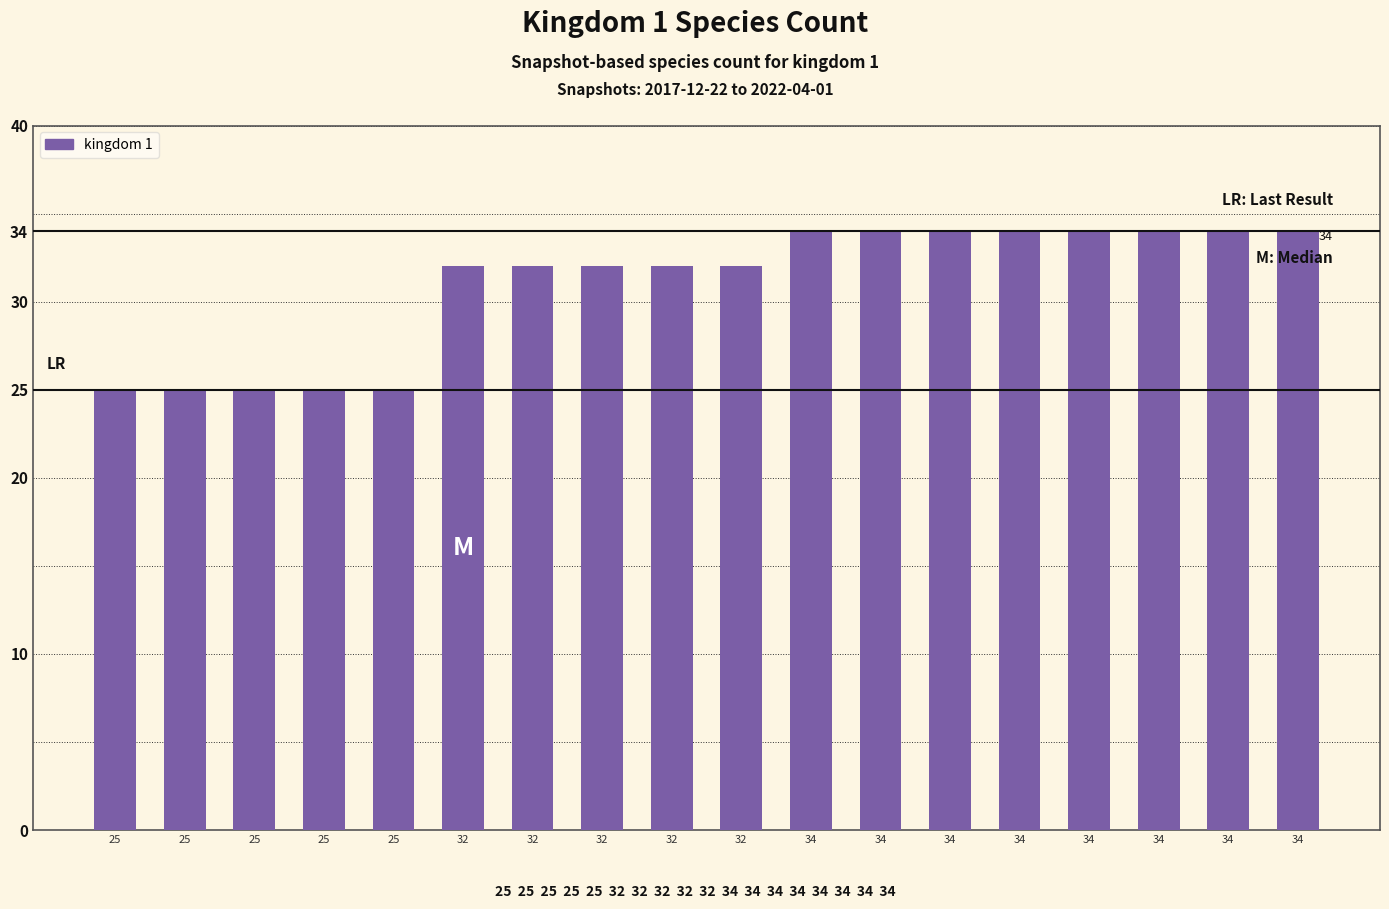

List the labels in order of value, smallest first.

25, 25, 25, 25, 25, 32, 32, 32, 32, 32, 34, 34, 34, 34, 34, 34, 34, 34